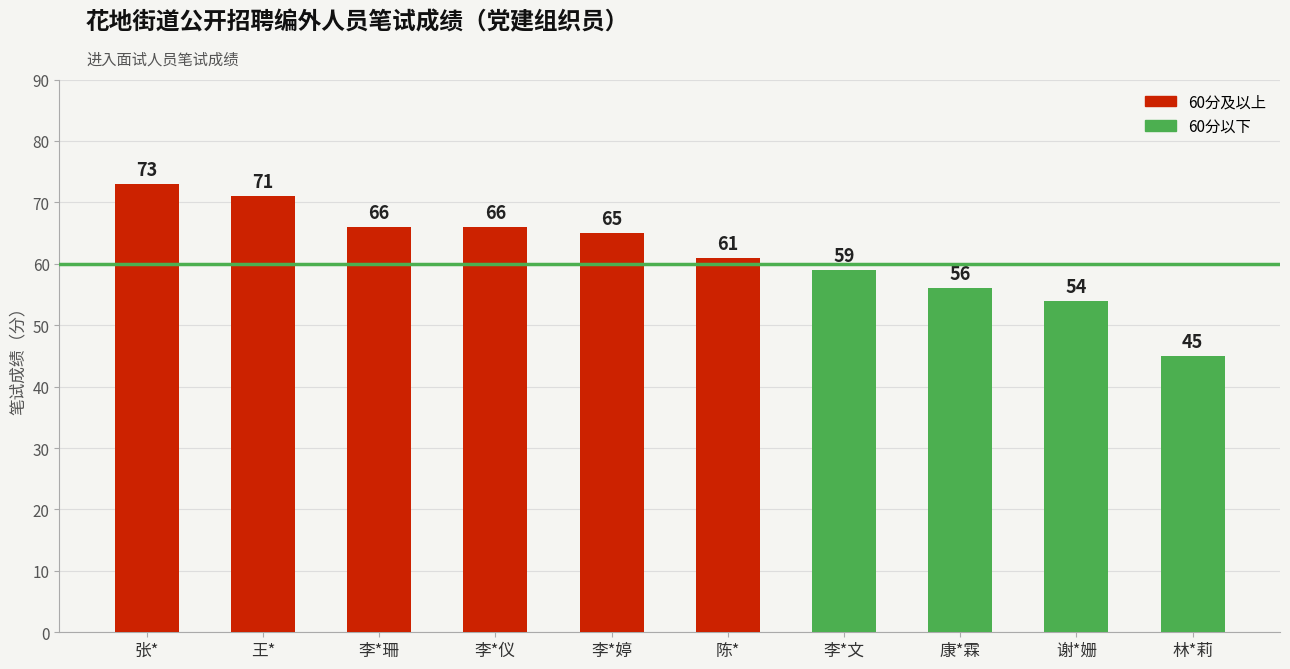

What is the sum of all values?

616